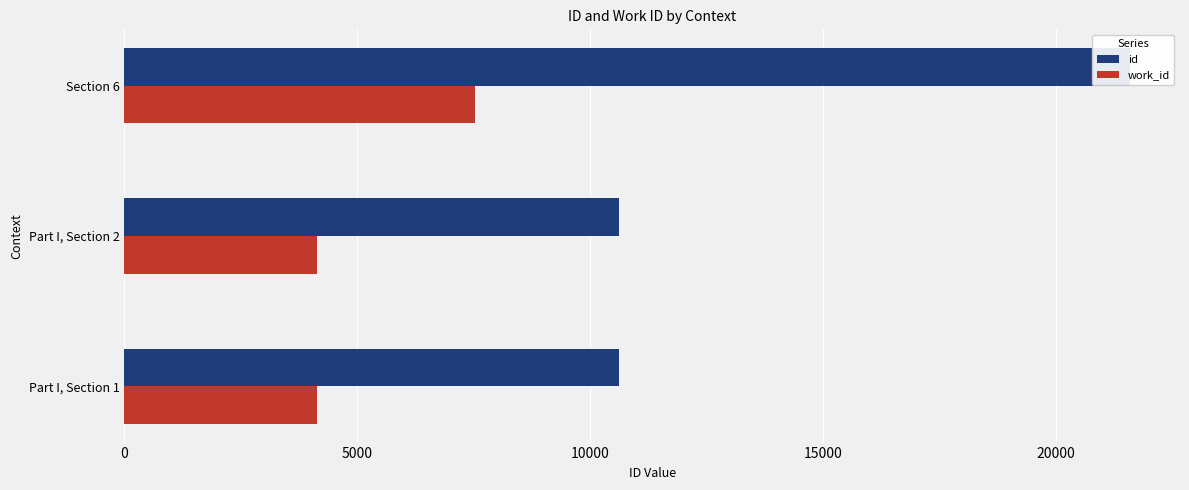

How many data points in id are less than 10616?

1